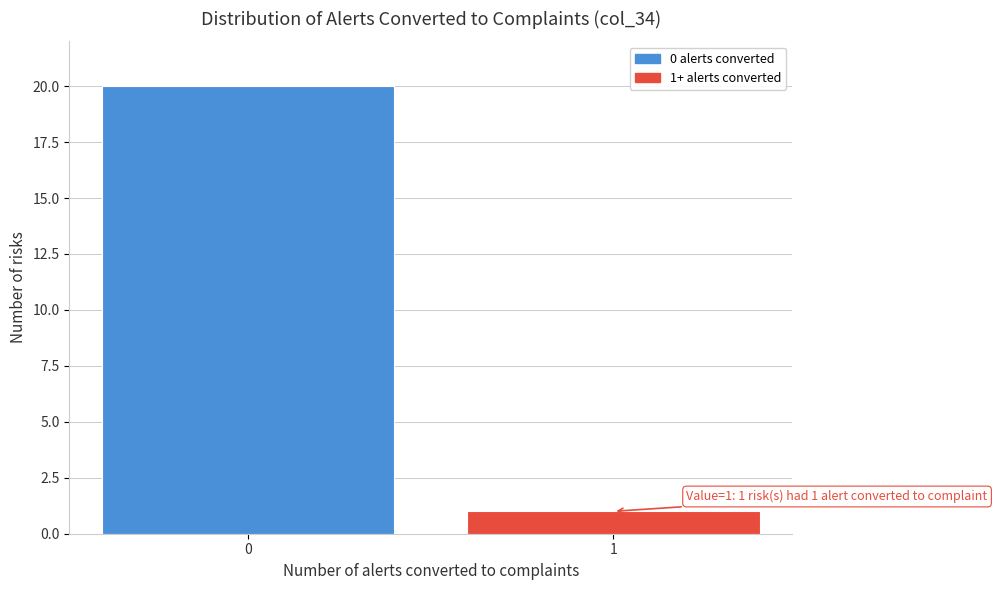

Reading left to right, list all the values displayed in this chart.

0=20	1=1